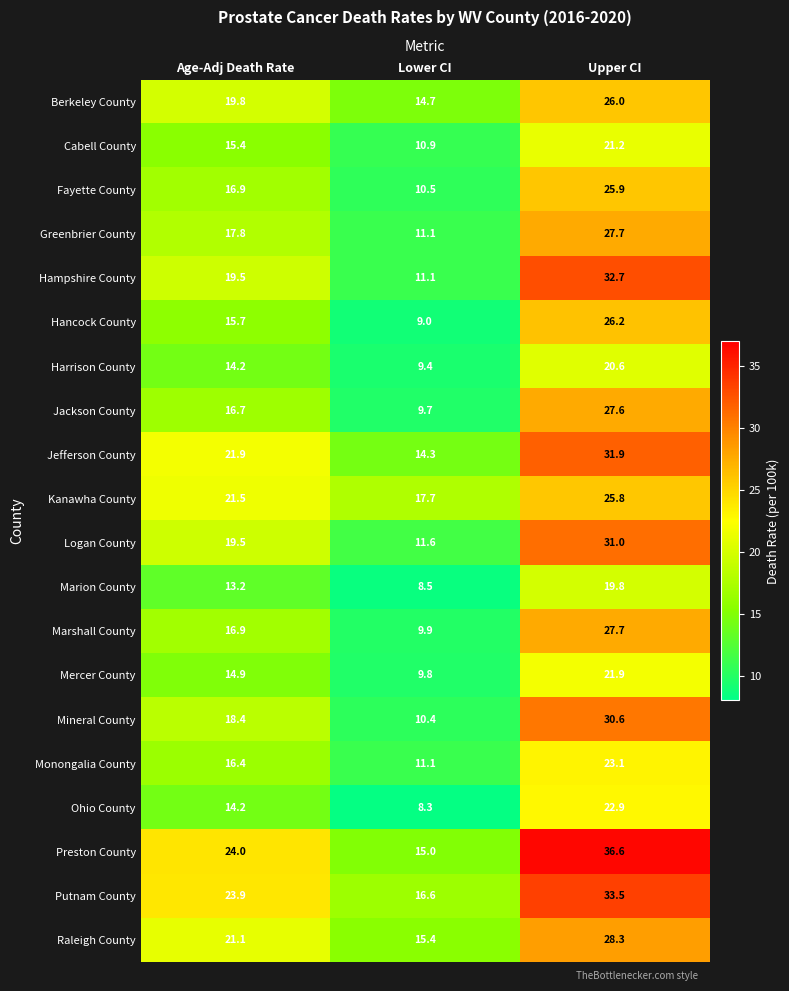

What is the spread (max minus min) of values at Lower CI?

9.4